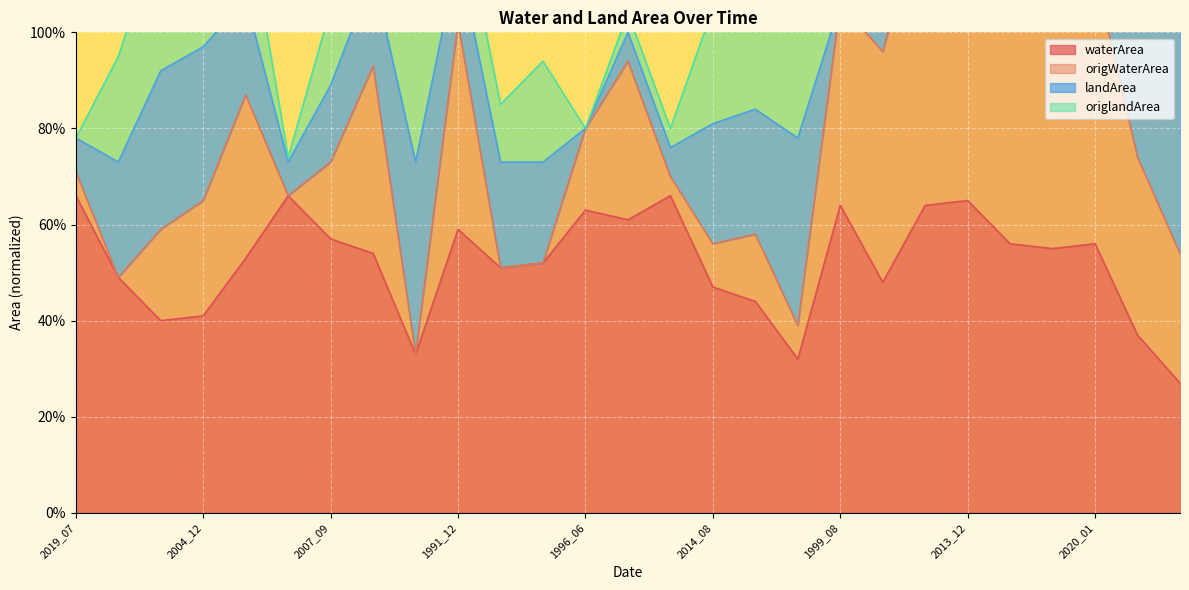

True or false: waterArea and origWaterArea cross at least once.

False